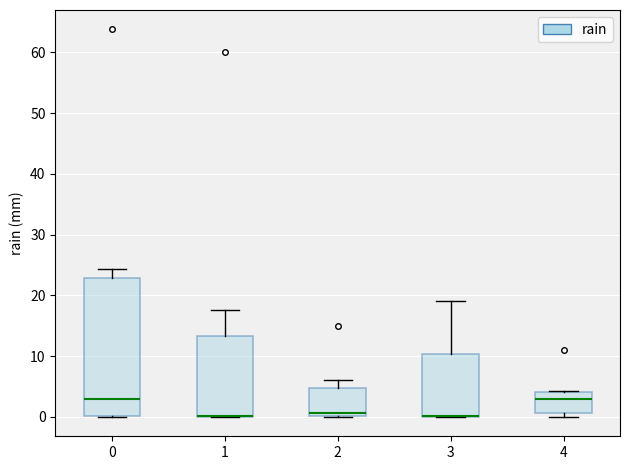

Which box is the tallest, from its lower edge to its upper edge?

0